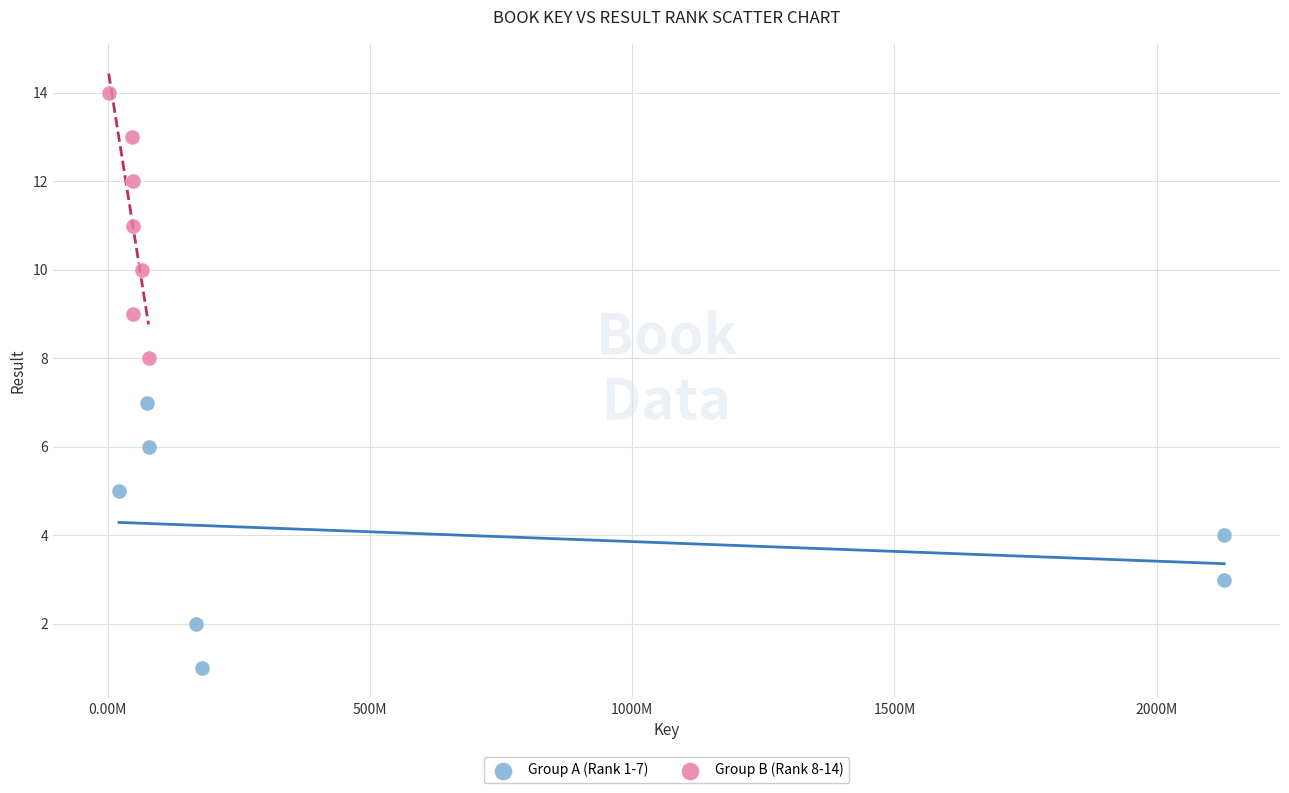

Which series reaches the minimum Y coordinate?

Group A (Rank 1-7)